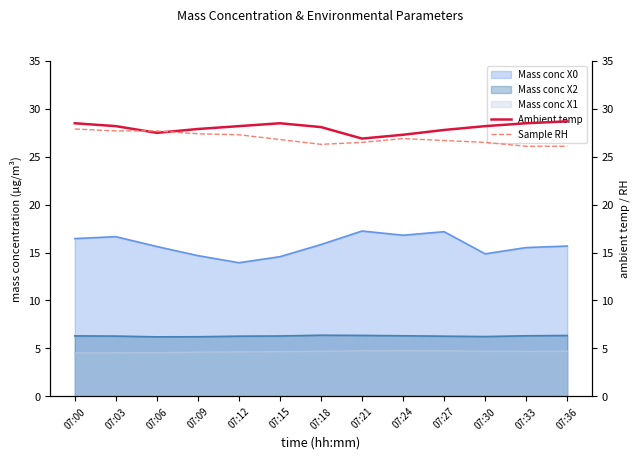

What is the sum of all Sample RH values?

349.9